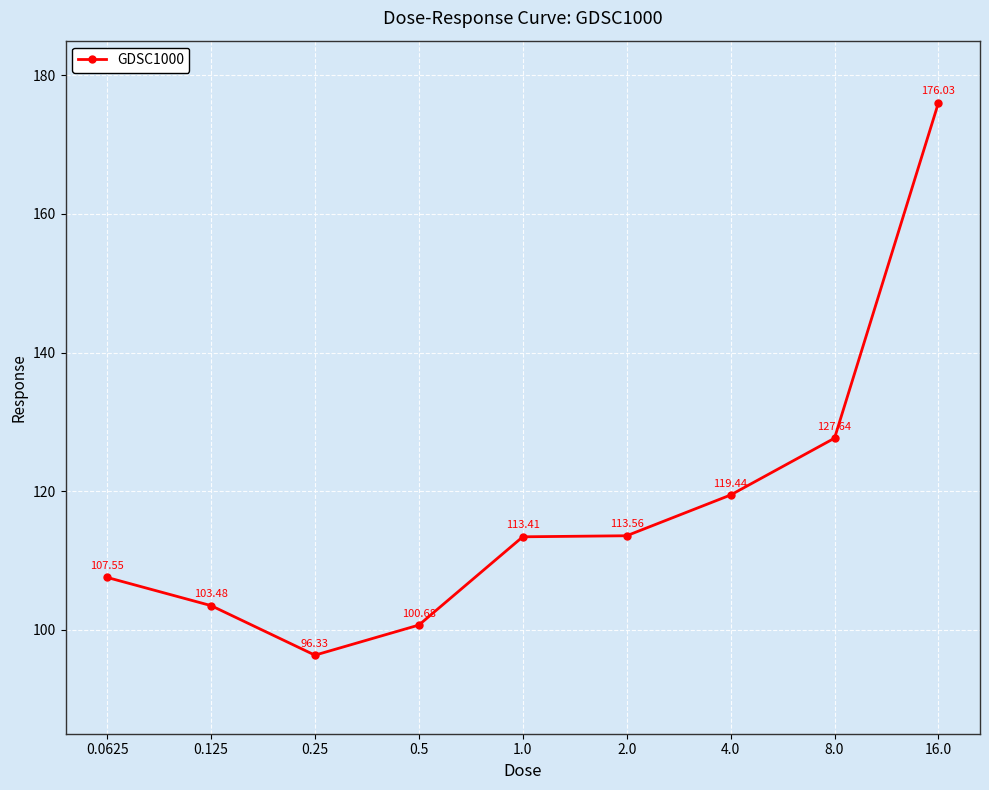

List the labels in order of value, largest first.

16.0, 8.0, 4.0, 2.0, 1.0, 0.0625, 0.125, 0.5, 0.25